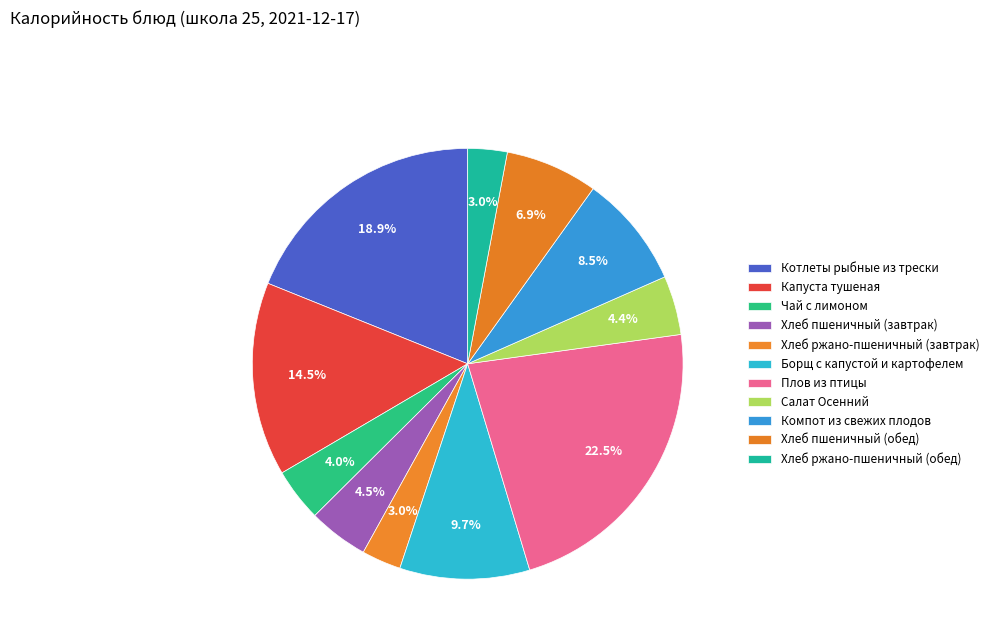

Count the number of slices in the pie.

11